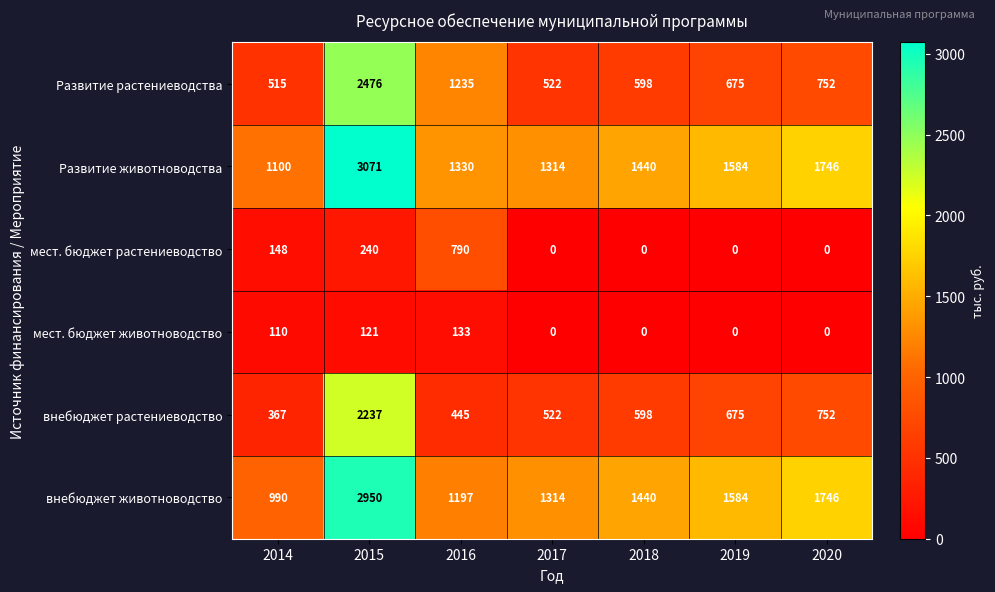

Where does the Развитие животноводства series first go above 1440?

2015